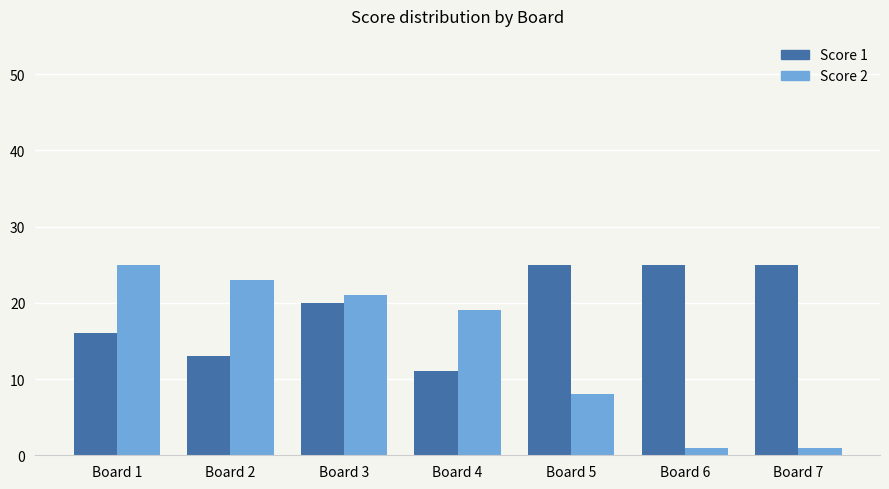

What is the spread (max minus min) of values at Board 7?

24